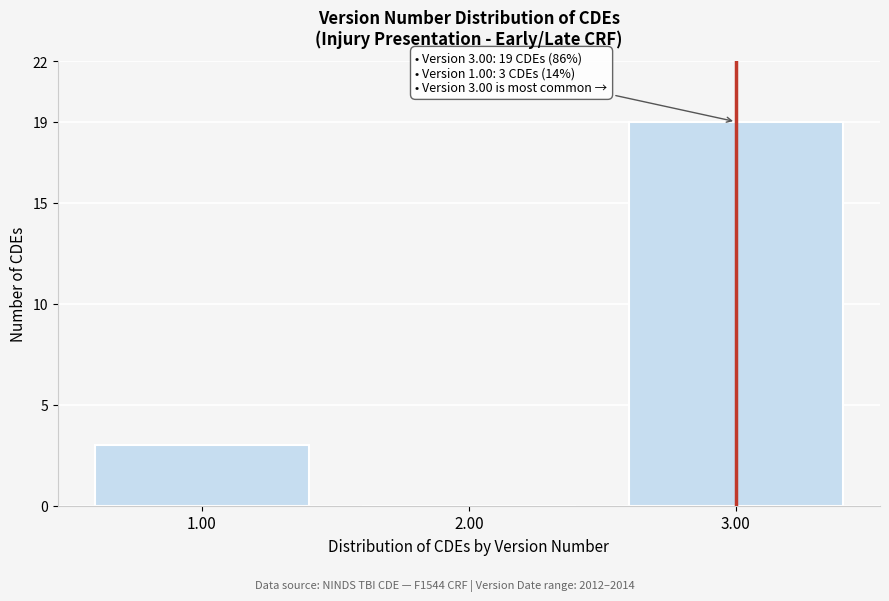

Reading left to right, list all the values displayed in this chart.

1.00=3	2.00=0	3.00=19